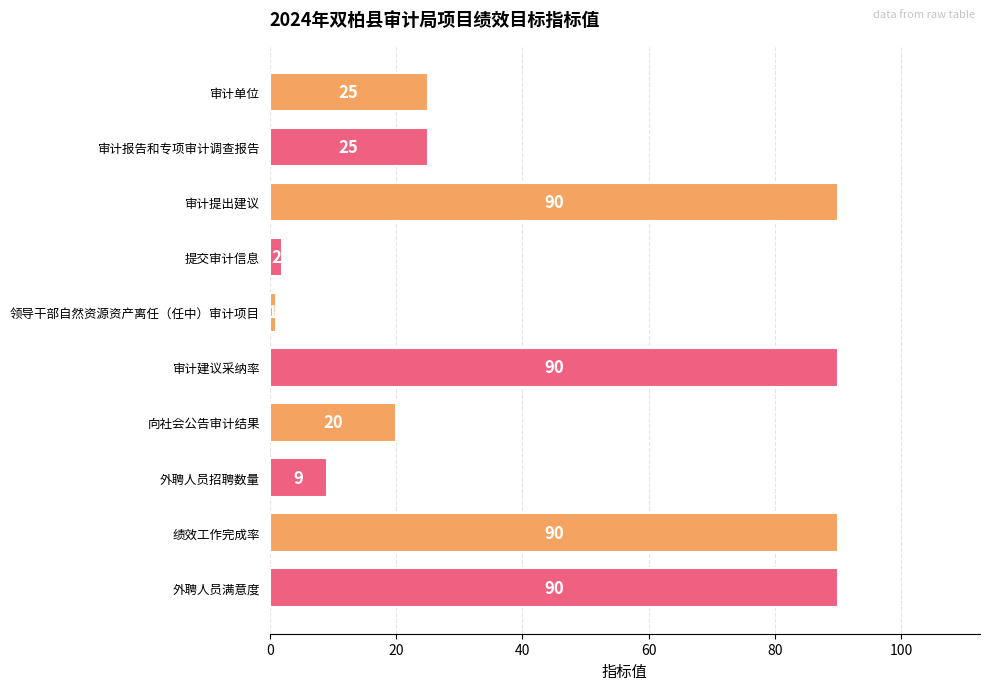

The chart shows a value of 25 at 审计单位. True or false?

True